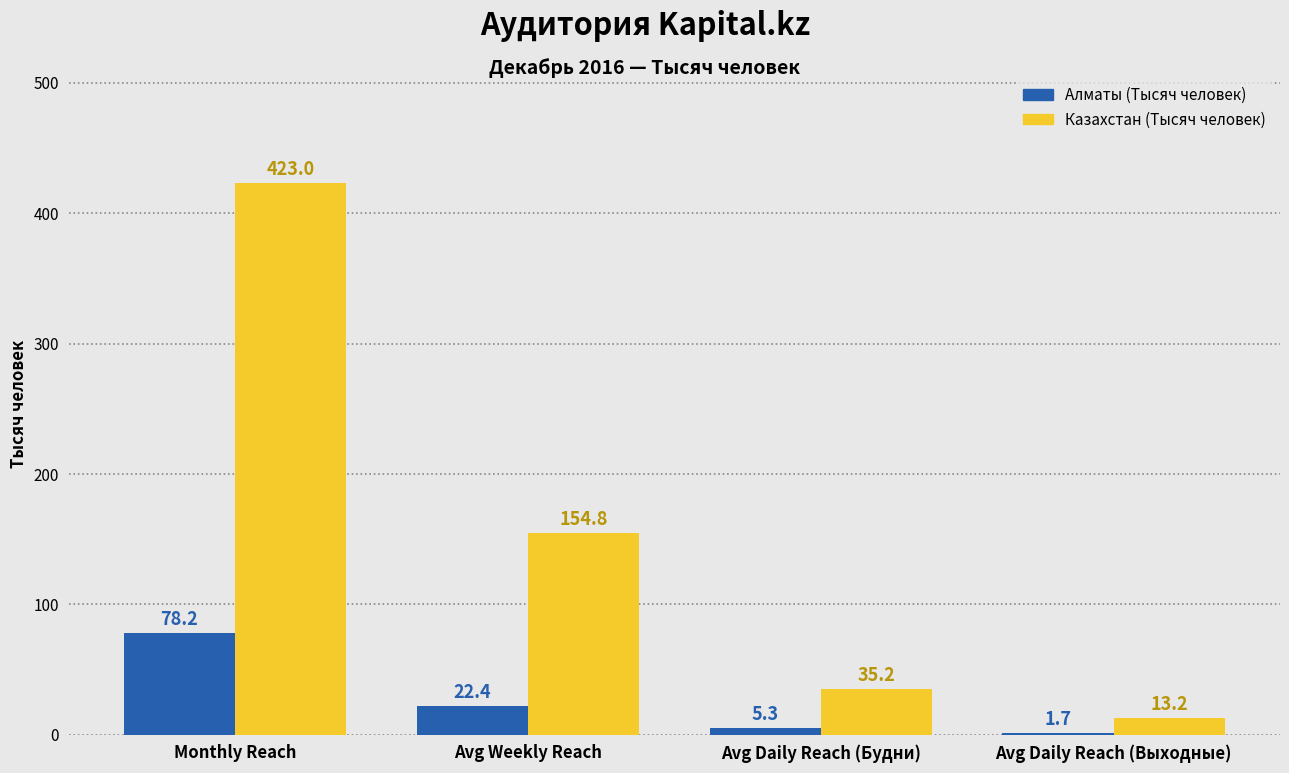

Reading left to right, extract all data points from this chart.

Алматы (Тысяч человек): 78.2	22.4	5.3	1.7
Казахстан (Тысяч человек): 423.0	154.8	35.2	13.2